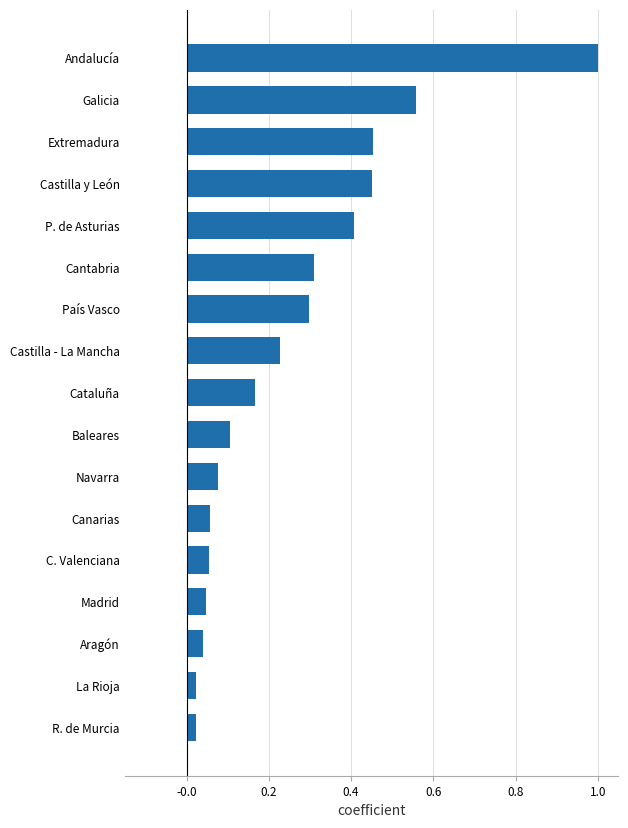

The chart shows a value of 0.1 at C. Valenciana. True or false?

True